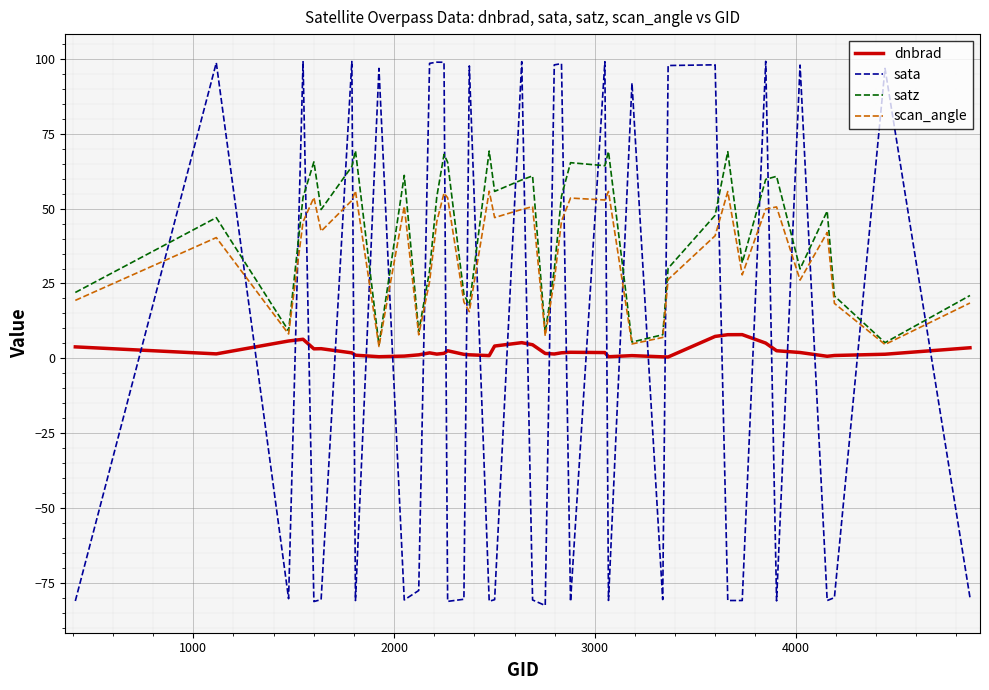

How many lines are shown in the chart?

4